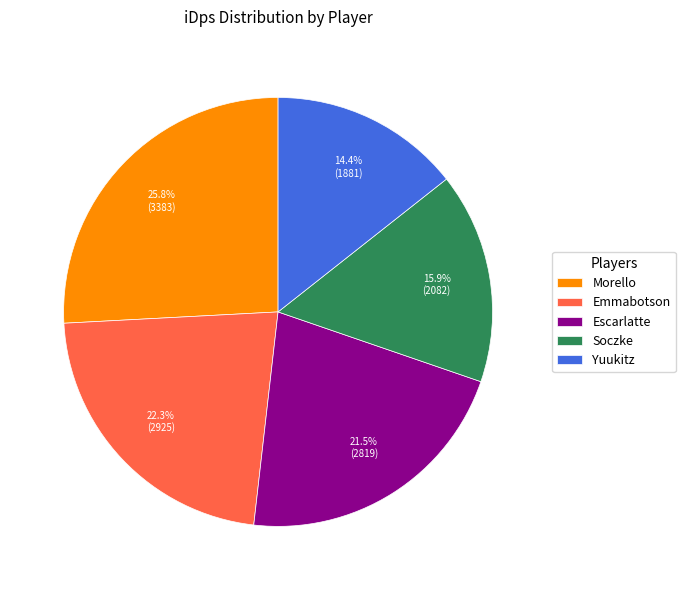

Between Morello and Yuukitz, which is larger?

Morello